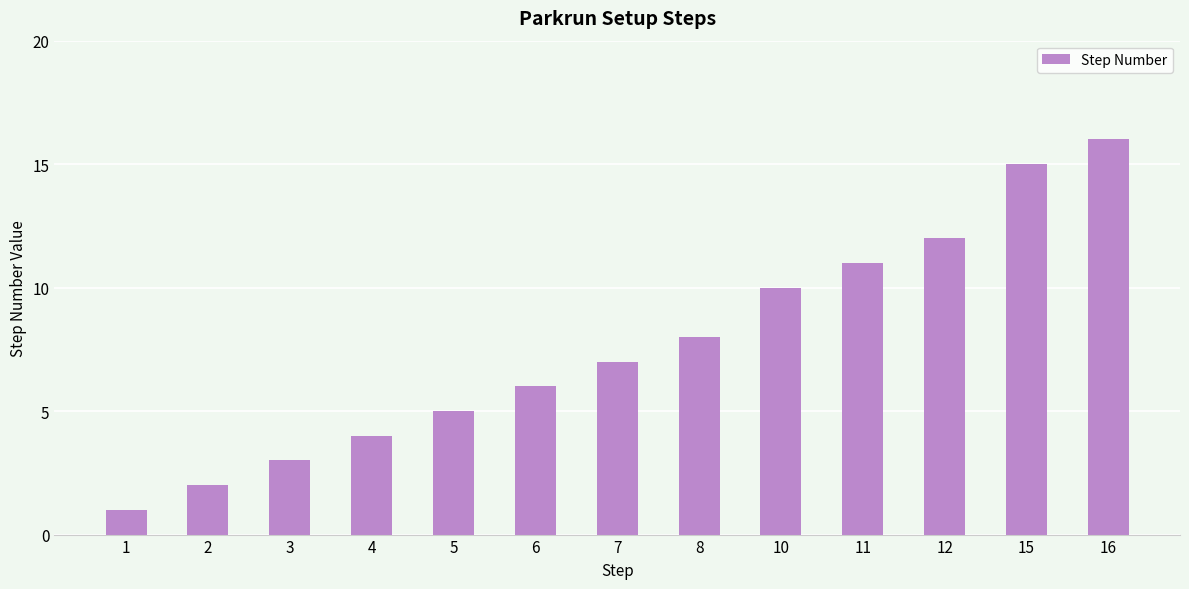

The value at 16 is 16. True or false?

True